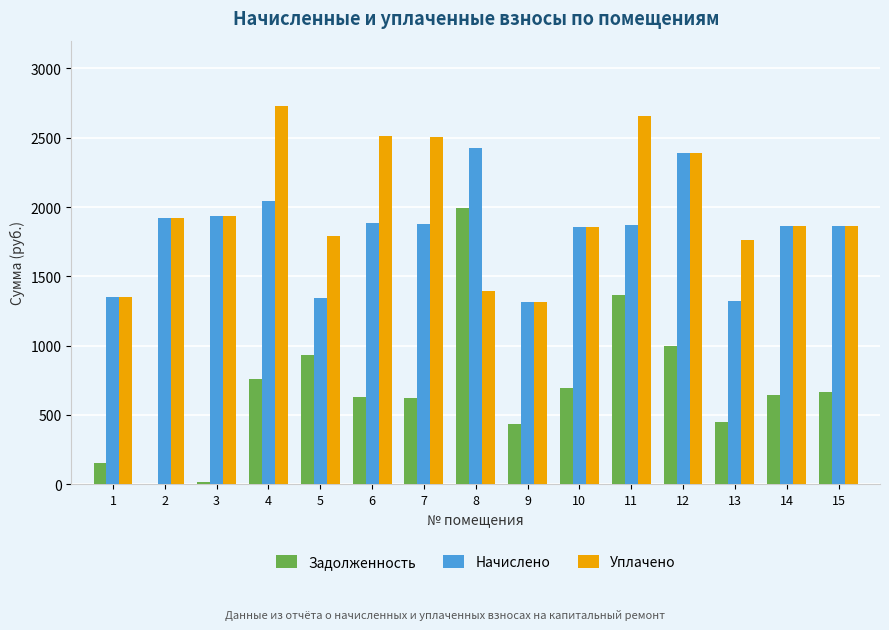

What is the sum of the Уплачено values at 4 and 5?

4521.1